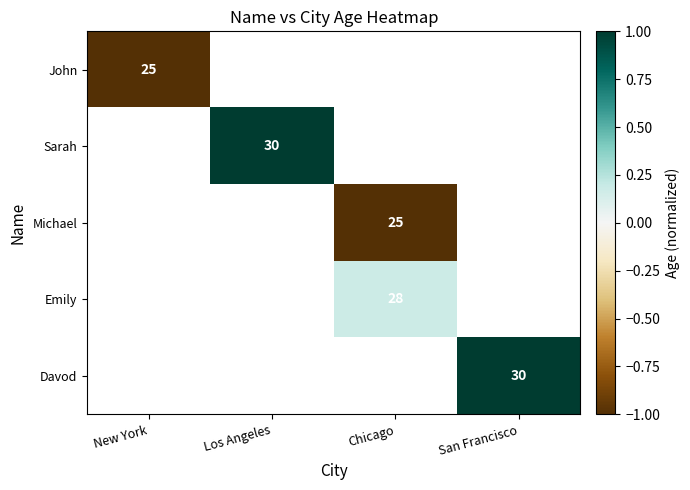

At how many categories does at least one series exceed 0?

3